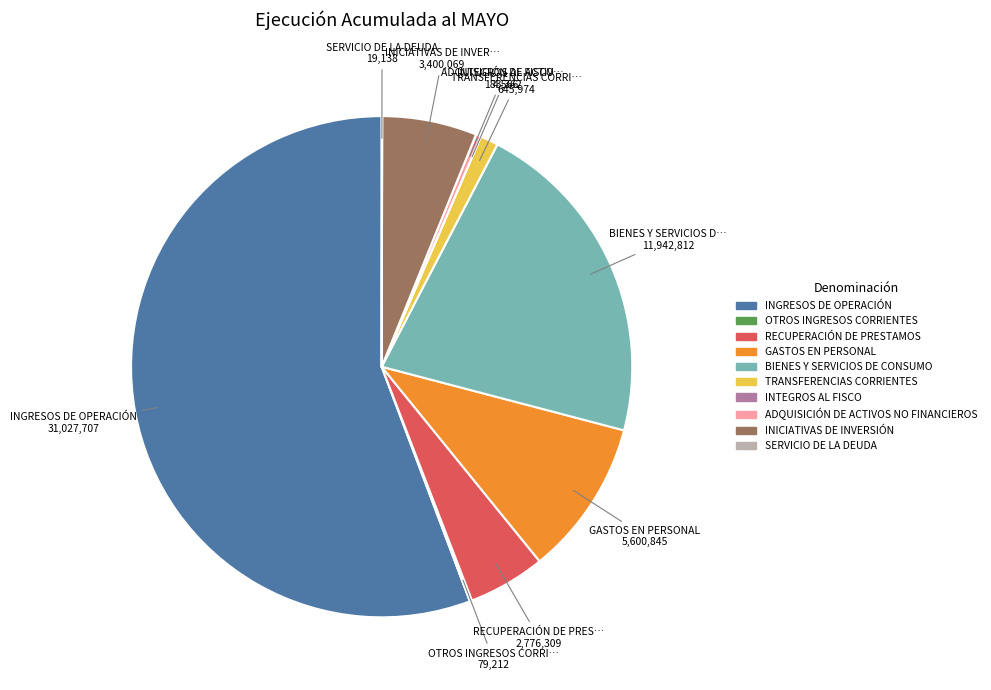

What is the largest slice in the pie chart?

INGRESOS DE OPERACIÓN